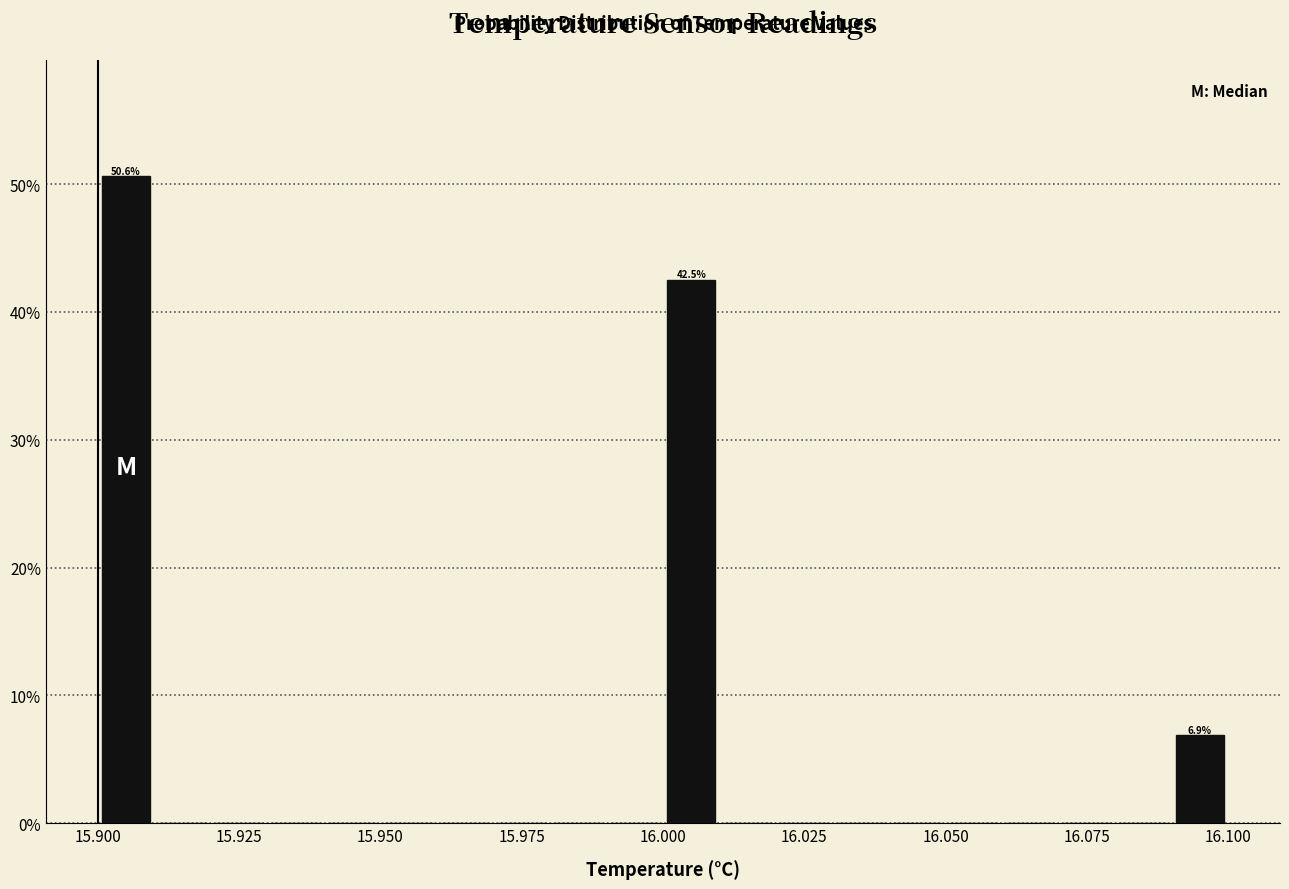

Read against the x-axis, roughly where is the centre of the tallest bar?

15.905